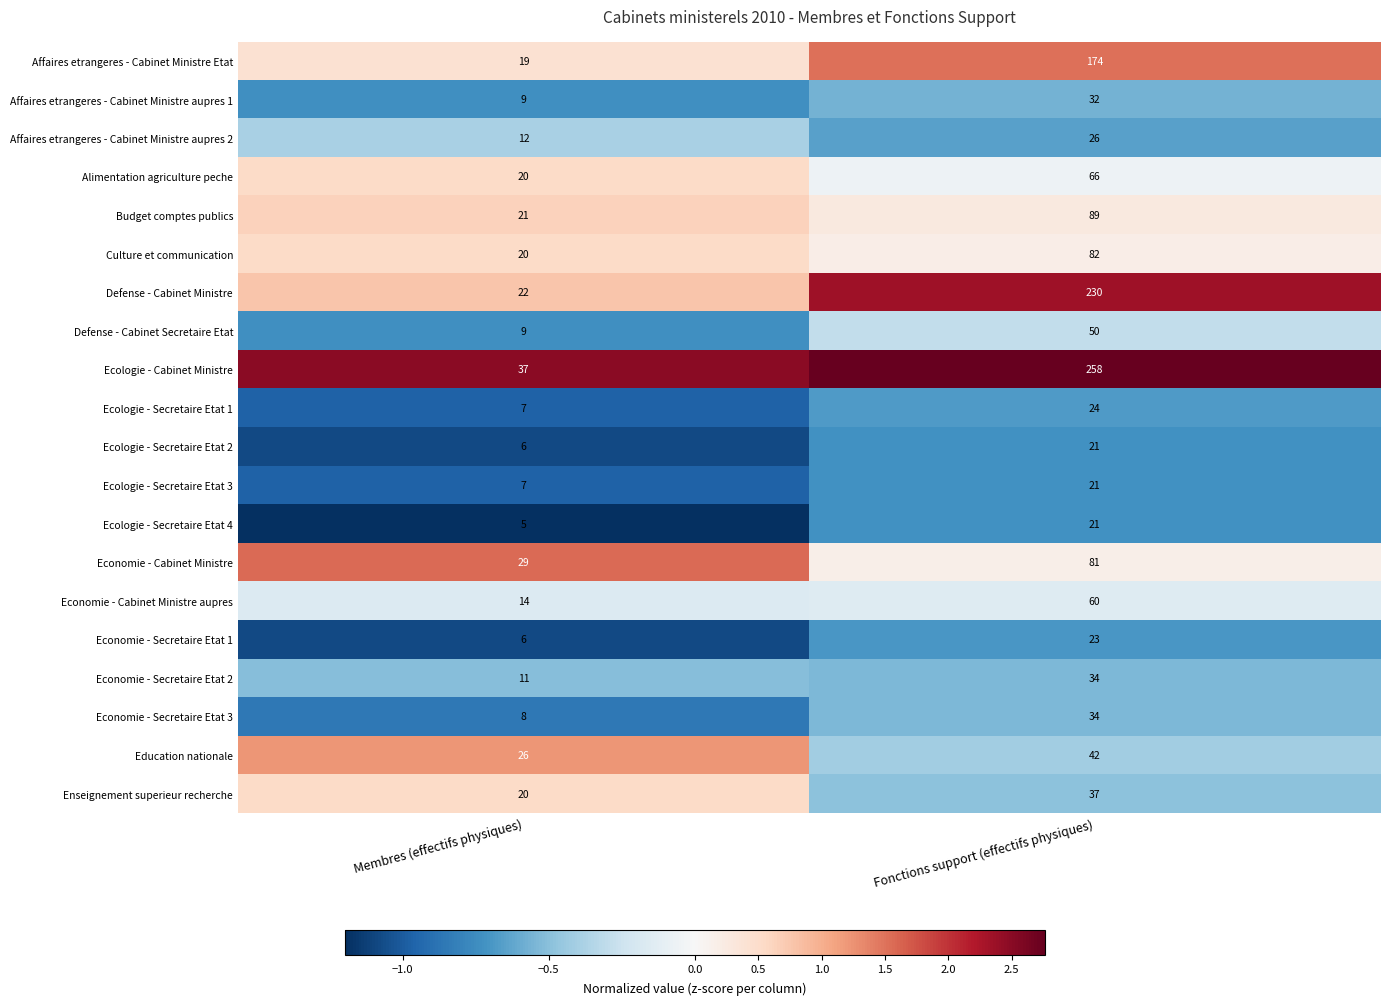

Which category has the lowest value across all series?

Membres (effectifs physiques)